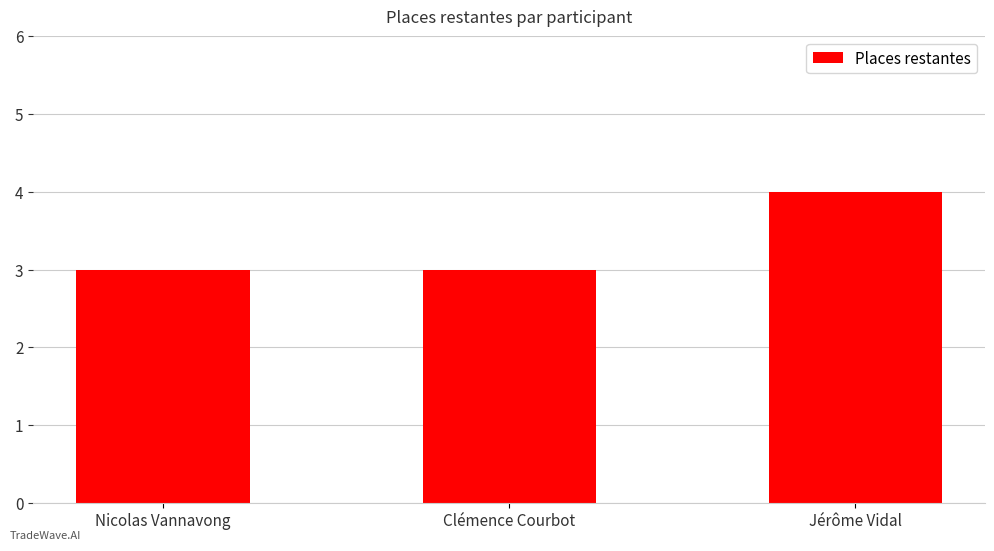

Which label corresponds to the largest value in the chart?

Jérôme Vidal